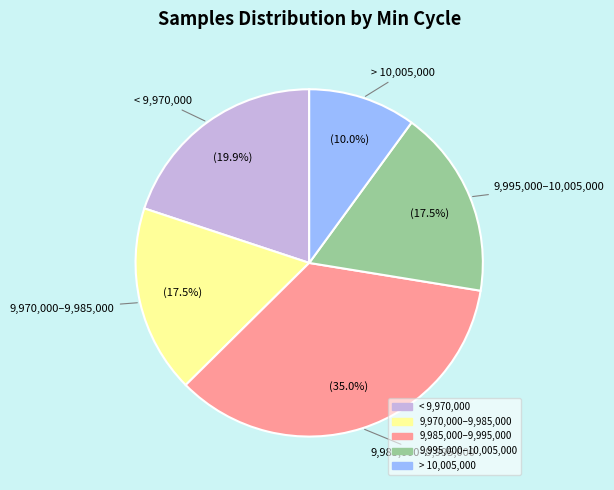

Does any single category account for the majority?

No